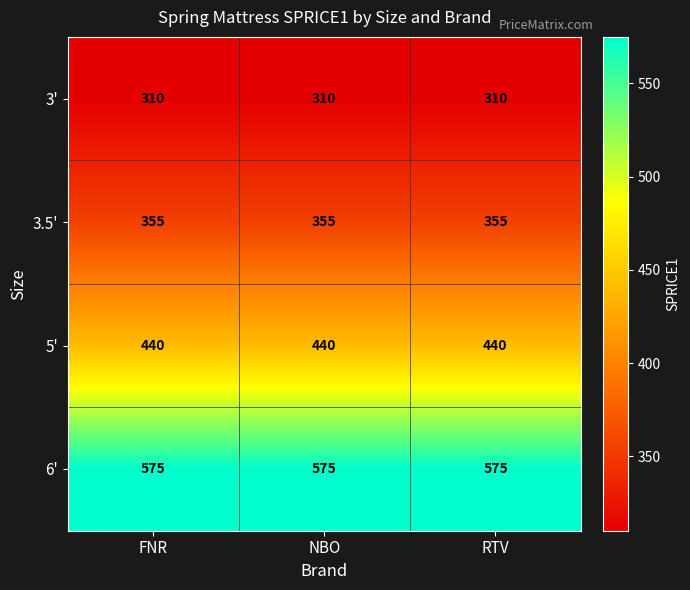

What is the spread (max minus min) of values at FNR?

265